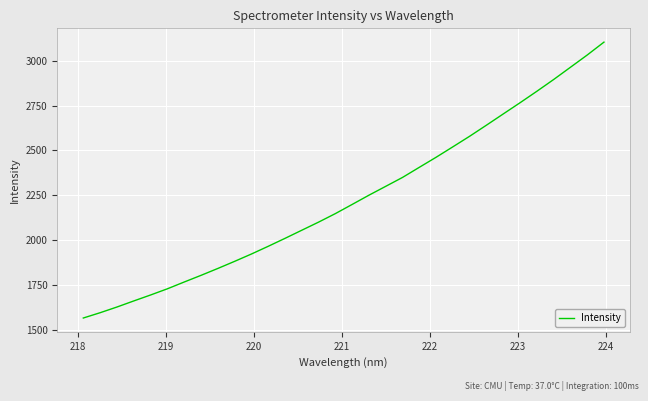

What is the smallest value displayed?

1564.8